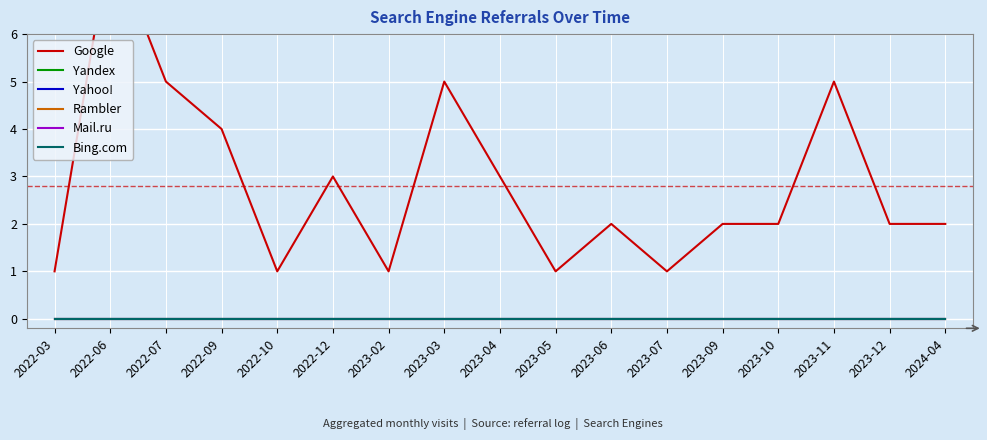

At which category does Google reach its first local peak?

2022-06